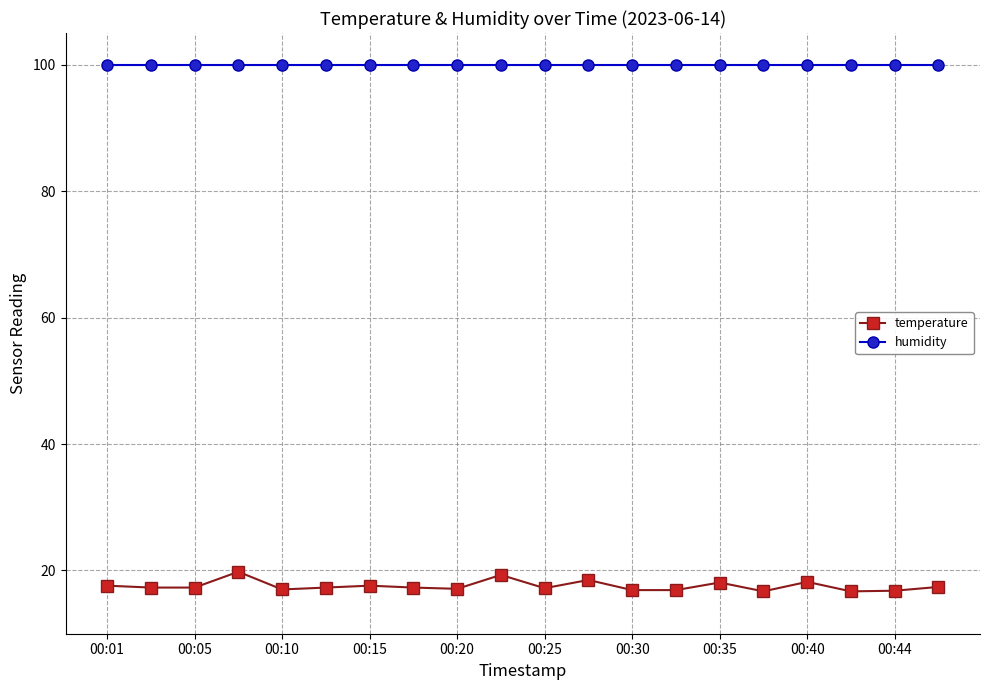

At how many categories does at least one series exceed 68?

20